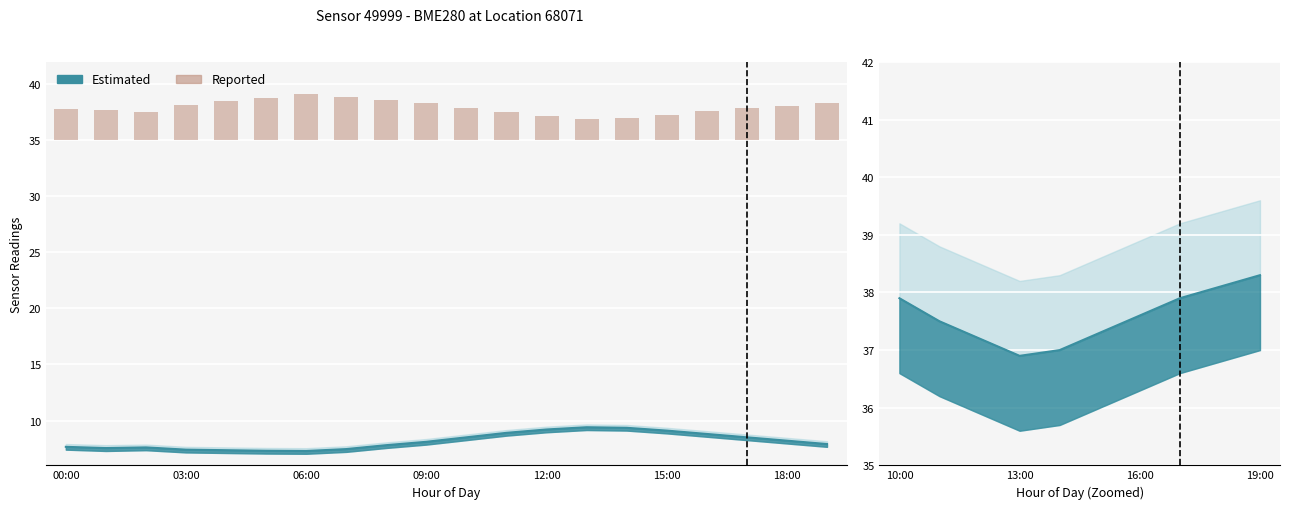

Which label corresponds to the largest value in the chart?

06:00